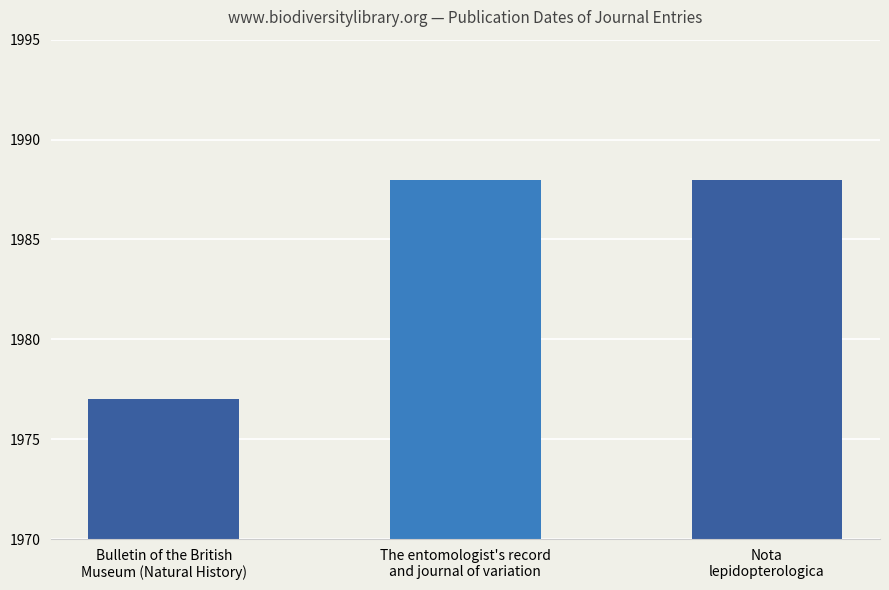

What is the sum of all values?

5953